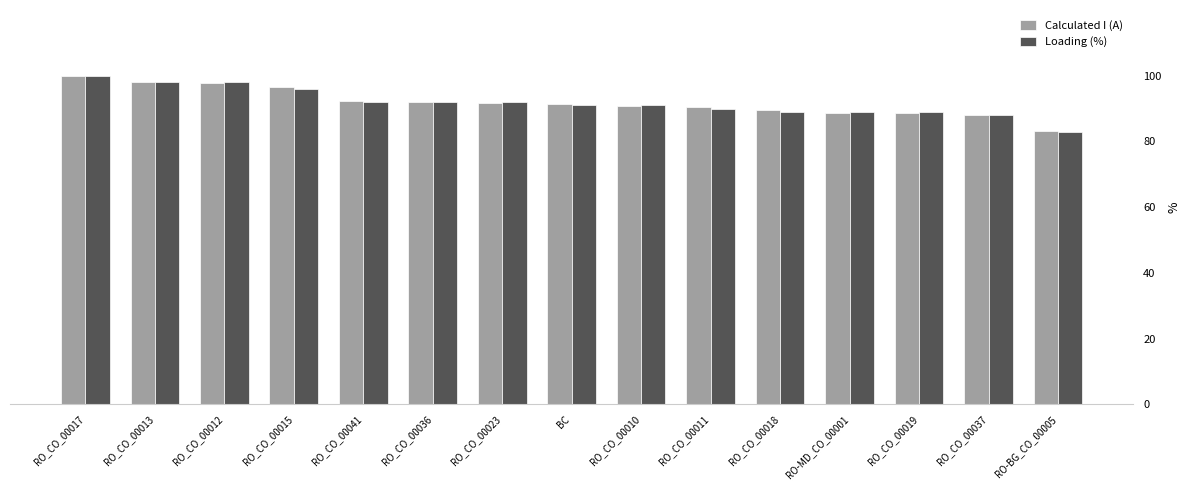

What is the greatest value displayed?

100.0